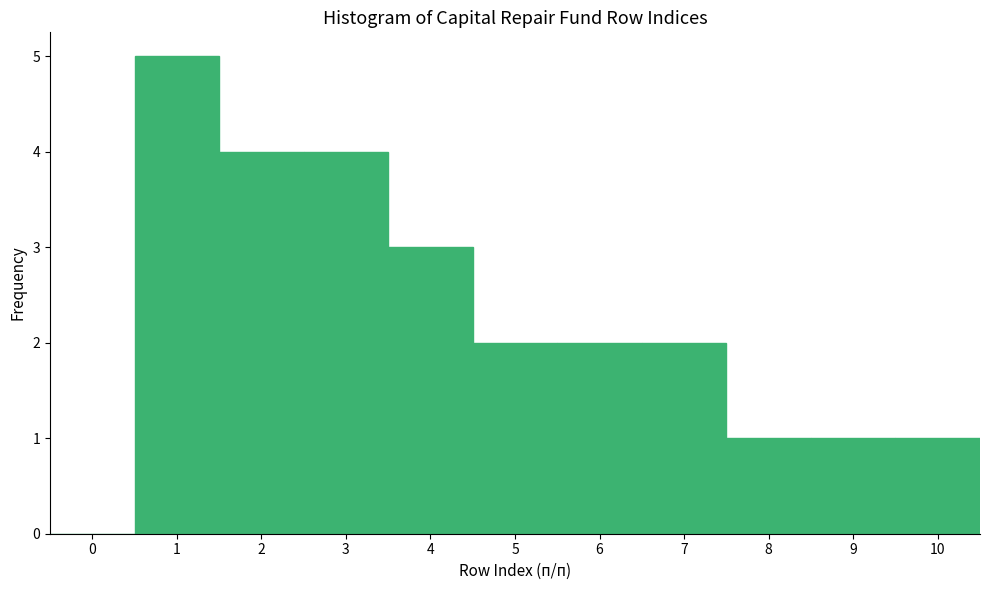

How tall is the bar that spans 9.5 to 10.5 on the x-axis? The values are not printed on the chart, so give them approximately, as read against the axis.

1